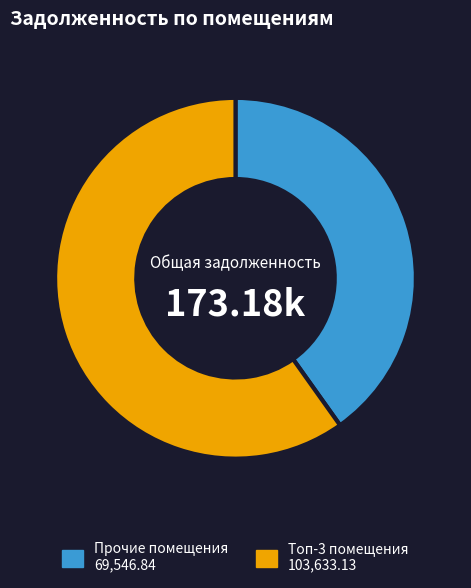

Is there any slice that represents more than half of the pie?

Yes